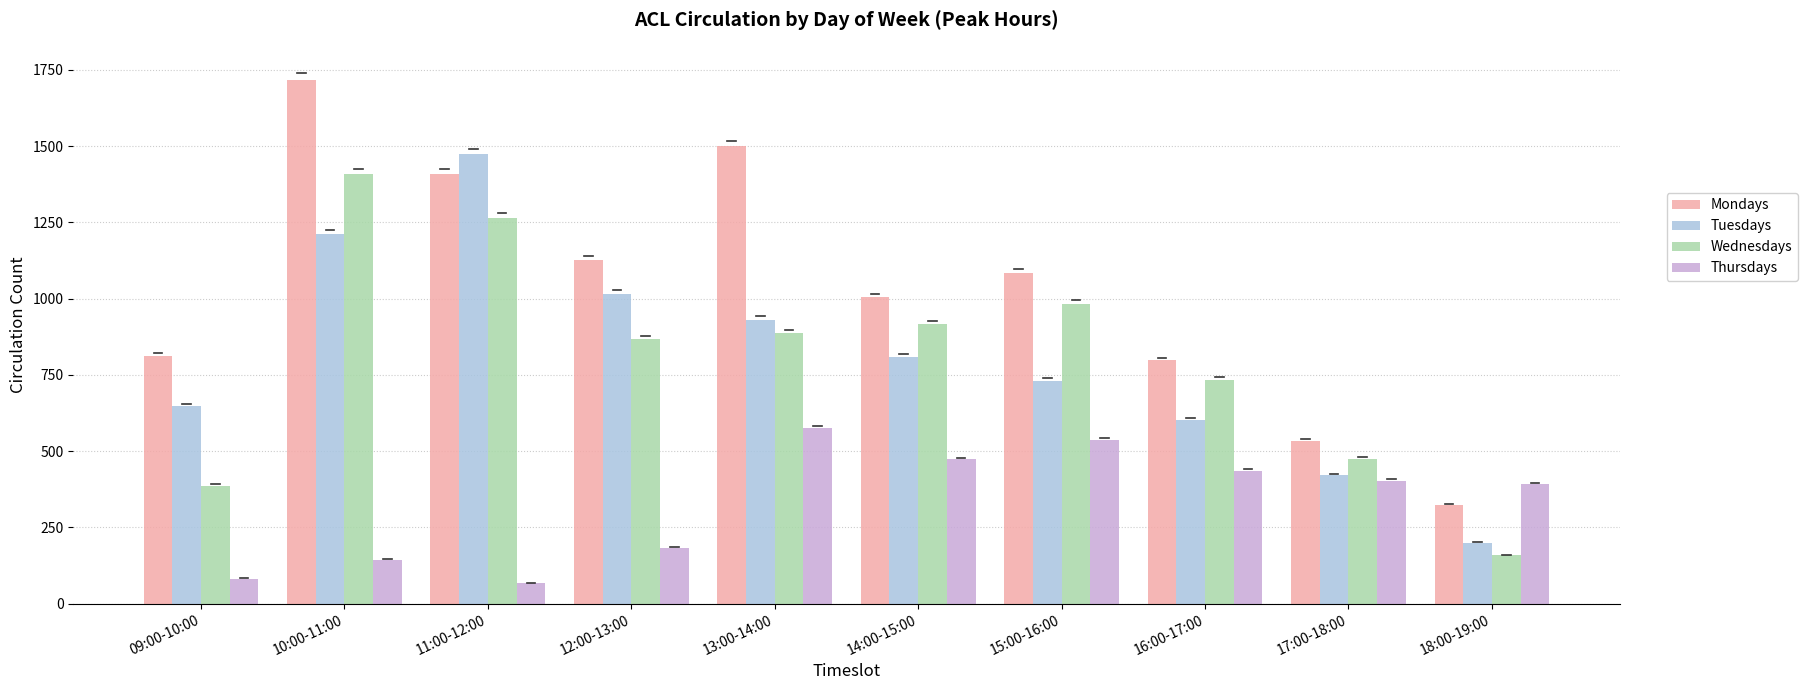

What position from the left is 14:00-15:00?

6